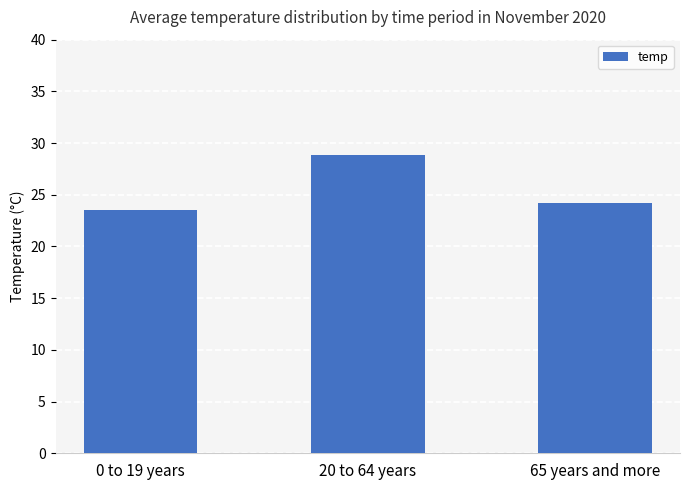

At which category does the chart reach its minimum across all series?

0 to 19 years